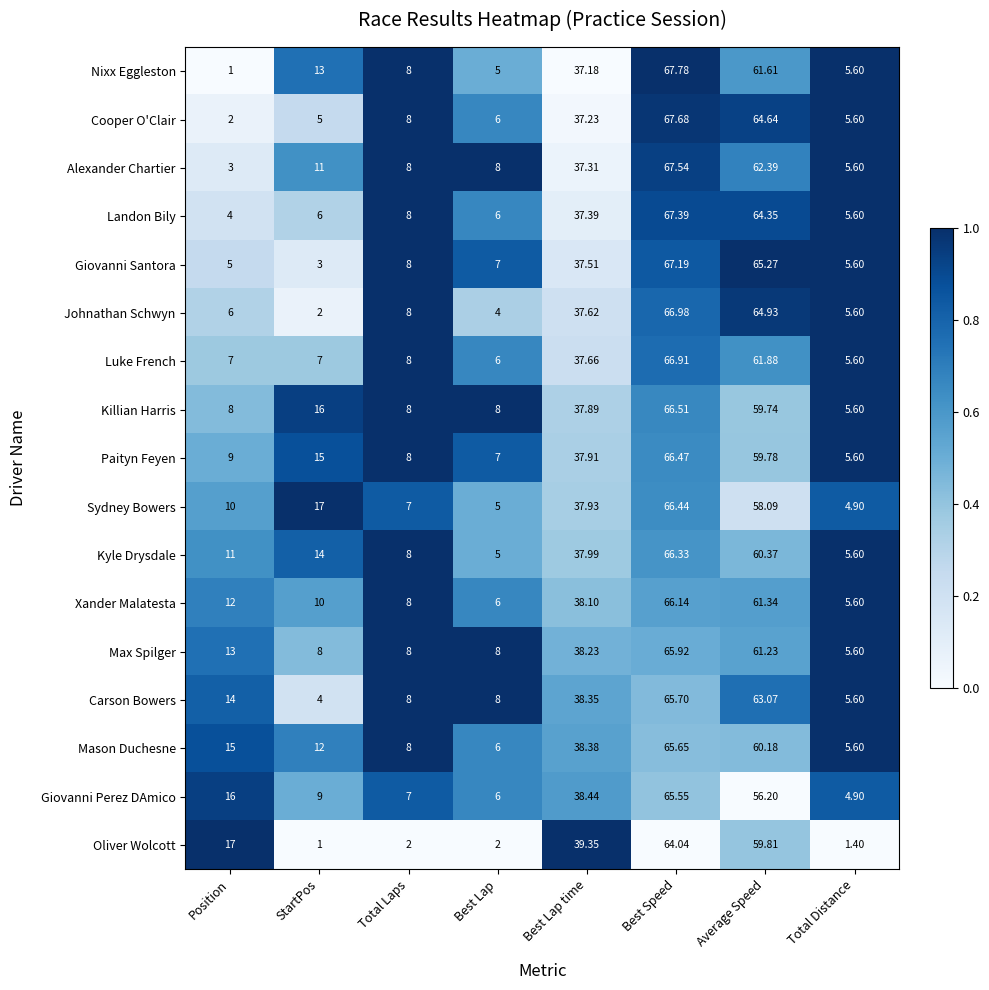

At which category does the chart reach its peak across all series?

Best Speed